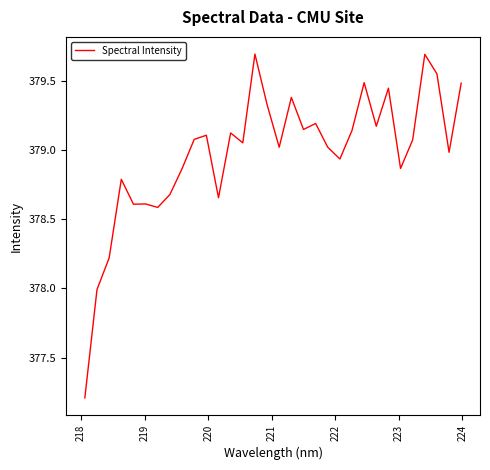

What is the minimum value shown in the chart?

377.2